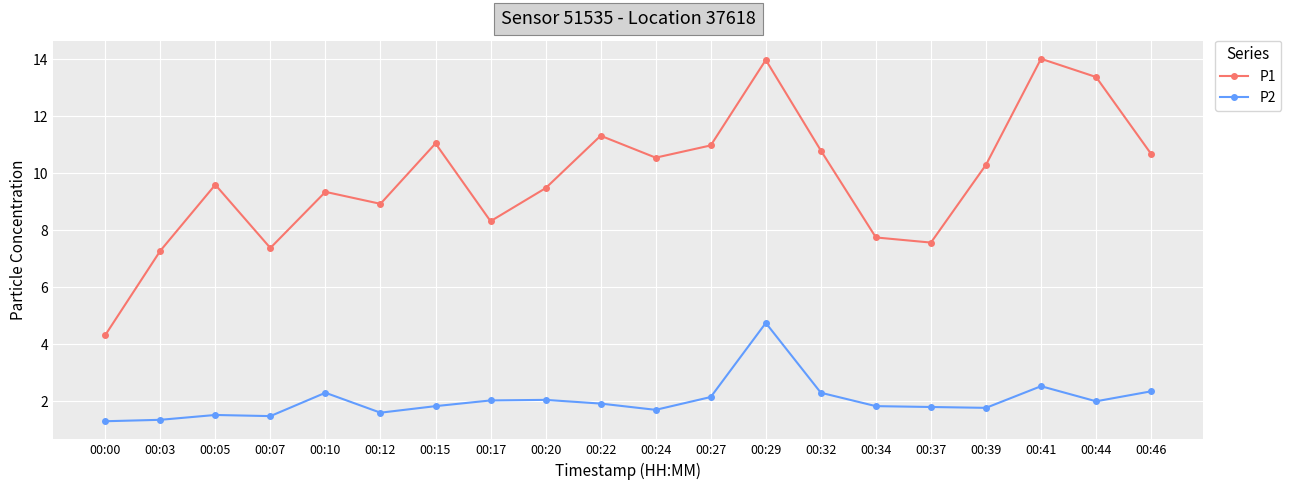

Between 00:20 and 00:34, which series saw the biggest shift?

P1